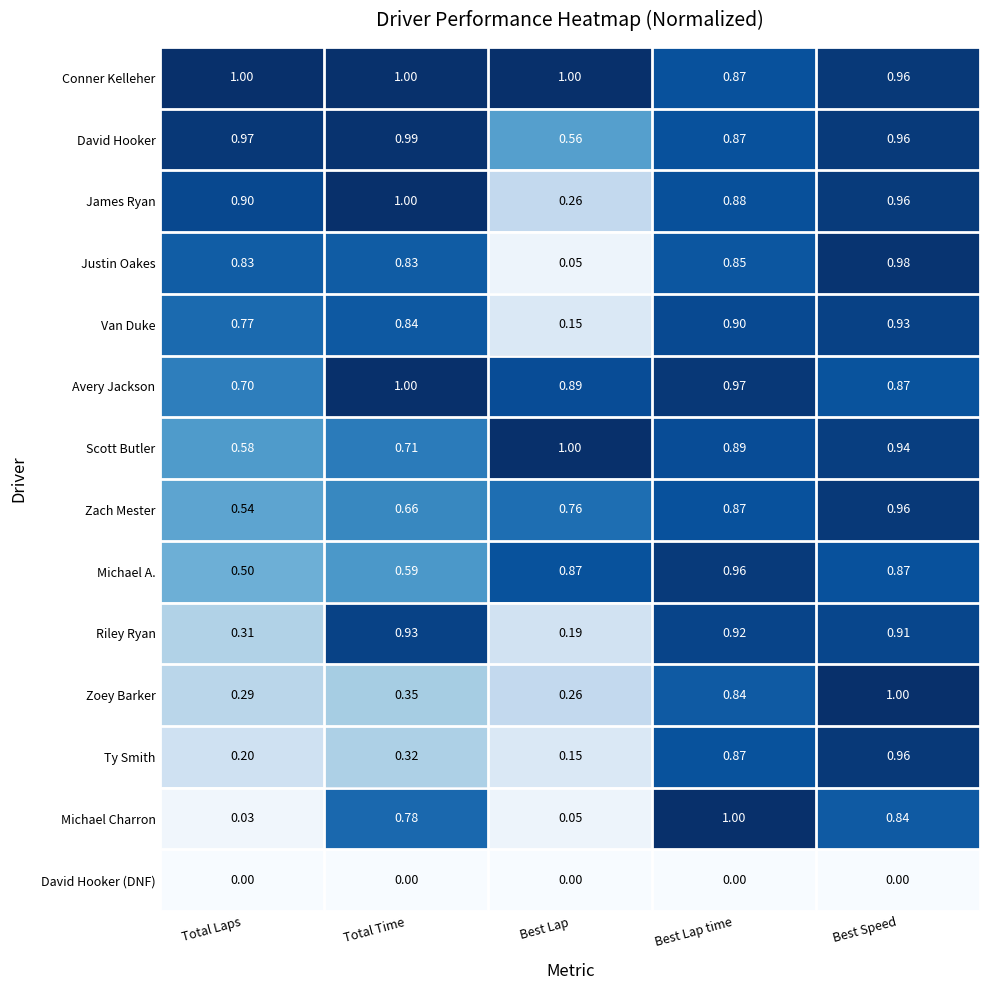

At which label is James Ryan closest to 0?

Best Lap